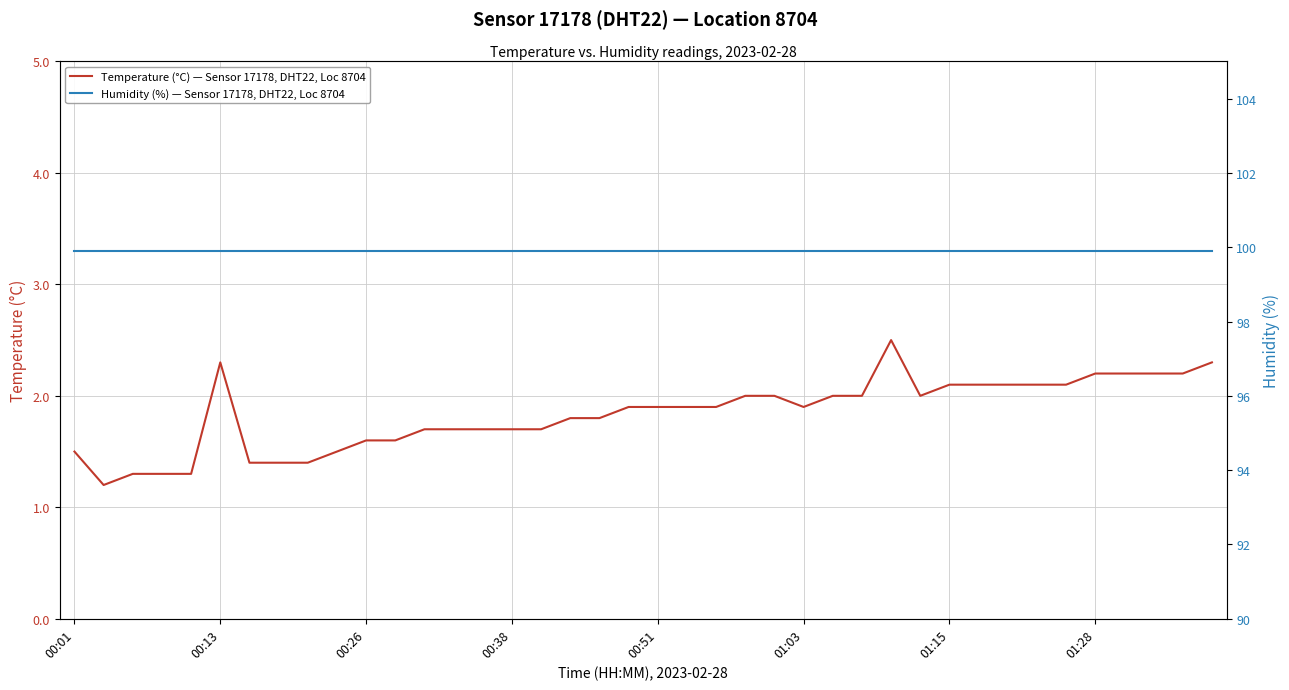

Which series has the largest range (max minus min)?

Temperature (°C) — Sensor 17178, DHT22, Loc 8704